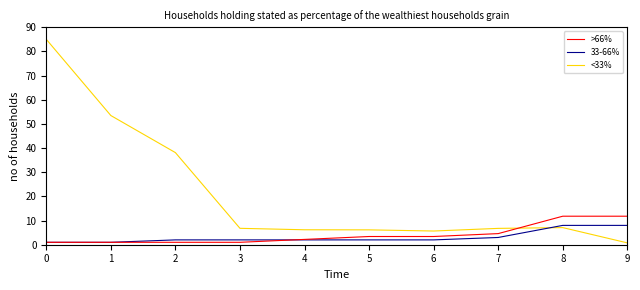

What is the difference between the maximum and minimum values in the <33% series?

10.8